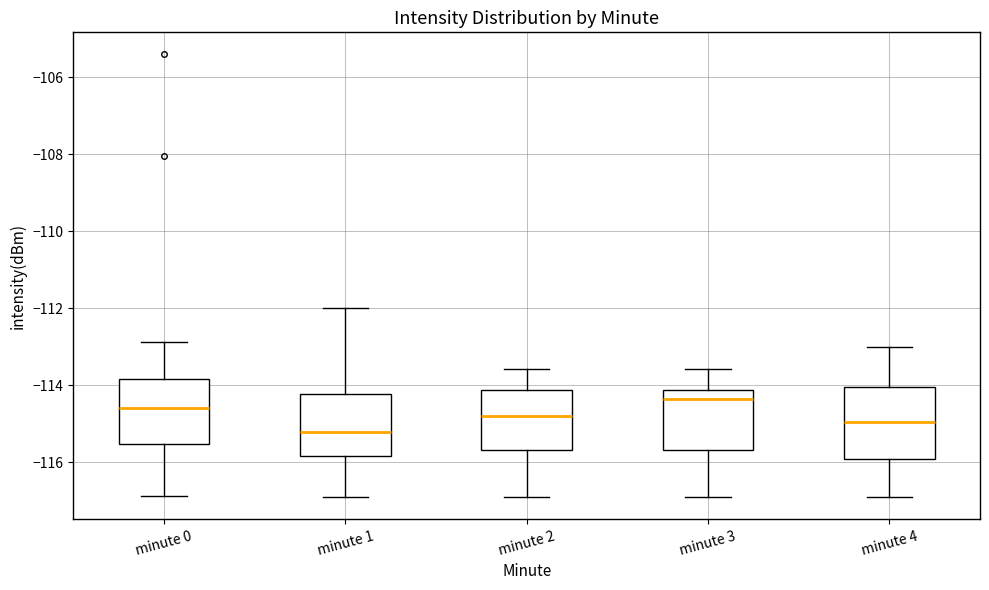

Reading left to right, read every box against the y-axis: the position of its median line, the range the box covers, and the ends of its whiskers. The values are not printed on the chart, so give them approximately, as read against the axis.

minute 0: median -114.6, box -115.6 to -113.8, whiskers -116.8 to -112.8
minute 1: median -115.2, box -115.8 to -114.2, whiskers -117.0 to -112.0
minute 2: median -114.8, box -115.6 to -114.2, whiskers -117.0 to -113.6
minute 3: median -114.4, box -115.6 to -114.2, whiskers -117.0 to -113.6
minute 4: median -115.0, box -115.8 to -114.0, whiskers -117.0 to -113.0